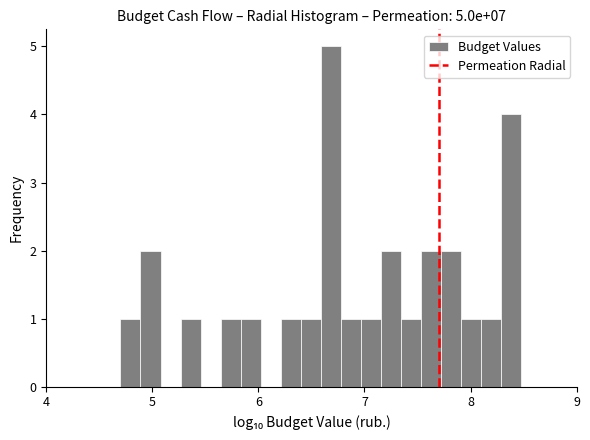

Around what value on the x-axis is the tallest bar? Give the approximate position of its centre, as read against the axis.

6.7